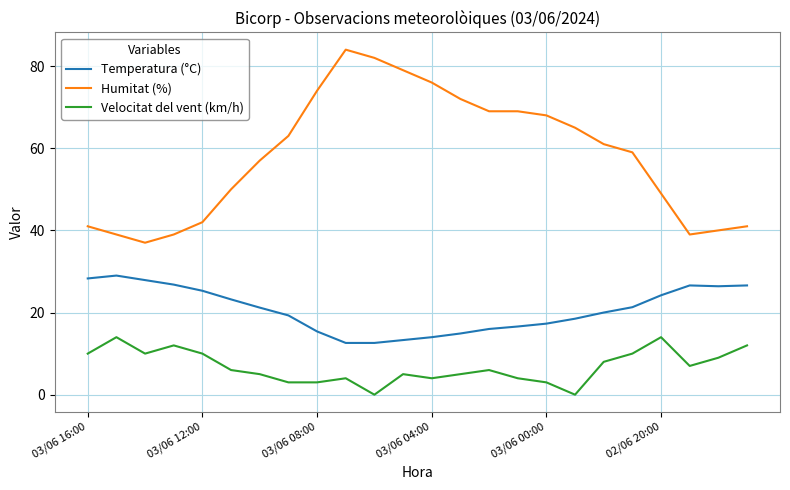

True or false: Velocitat del vent (km/h) and Humitat (%) intersect in this chart.

False